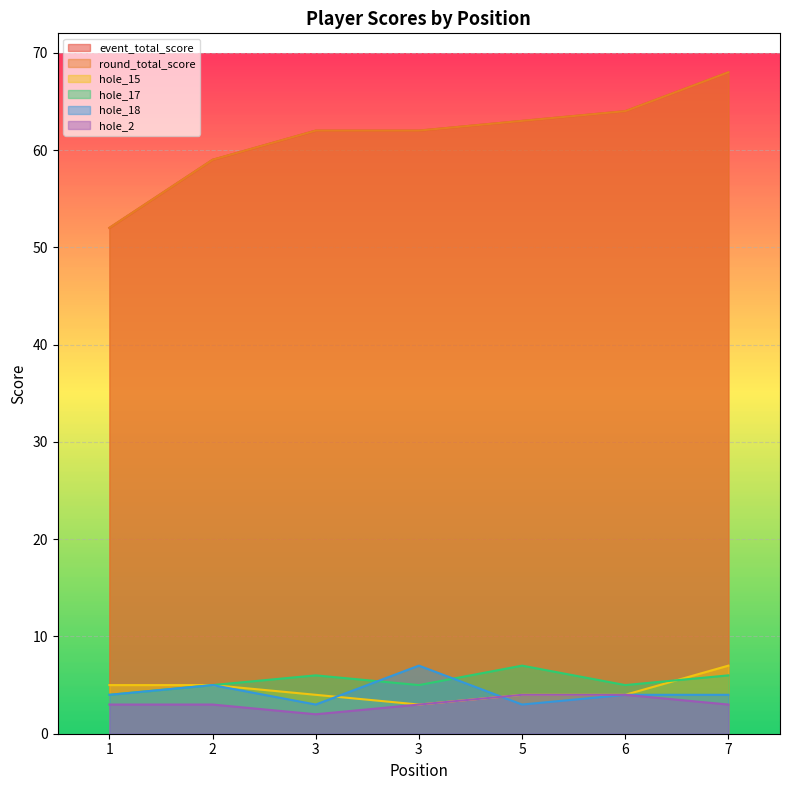

True or false: event_total_score and hole_18 cross at least once.

False